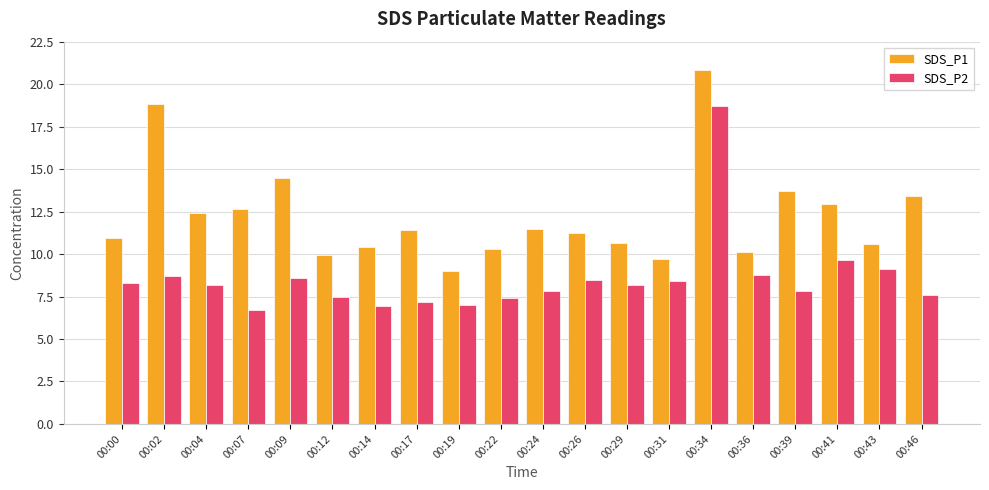

What is the average value of the SDS_P1 series?

12.3